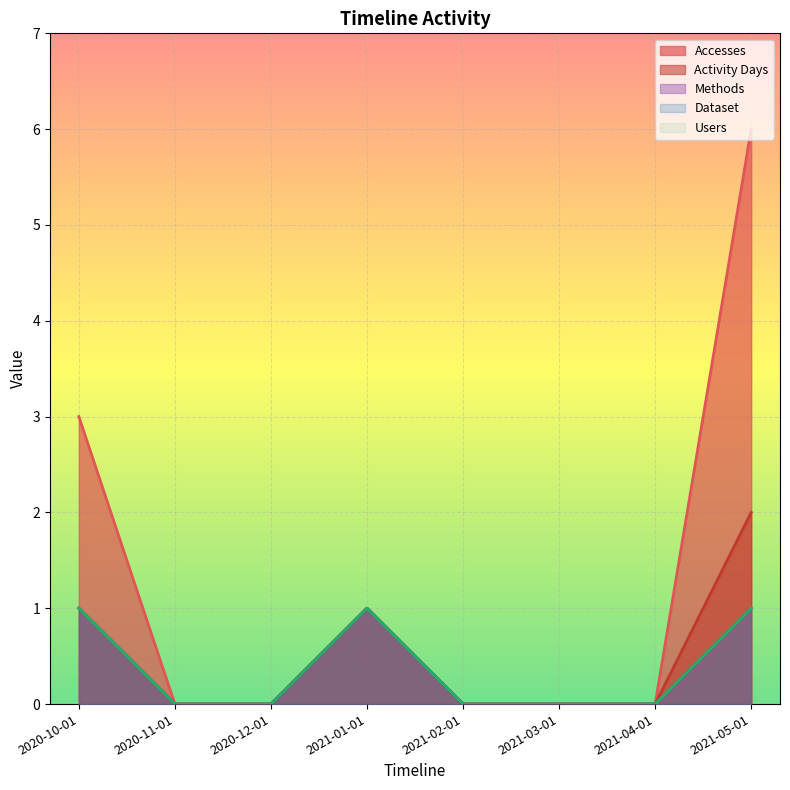

Between 2021-01-01 and 2021-02-01, which series saw the biggest shift?

Accesses